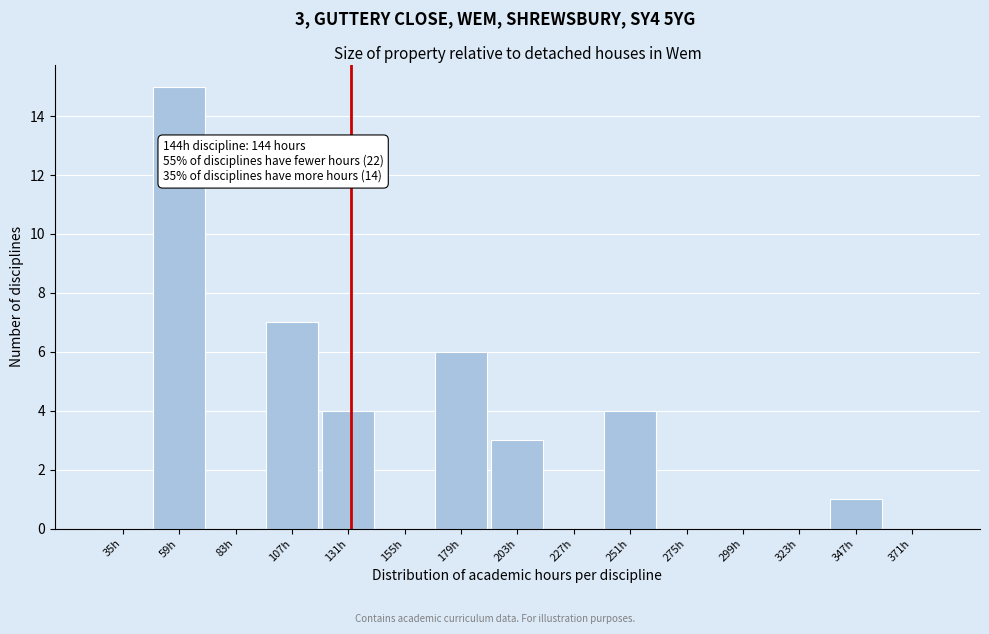

Reading left to right, what are all the values shown in this chart?

35h=0	59h=15	83h=0	107h=7	131h=4	155h=0	179h=6	203h=3	227h=0	251h=4	275h=0	299h=0	323h=0	347h=1	371h=0